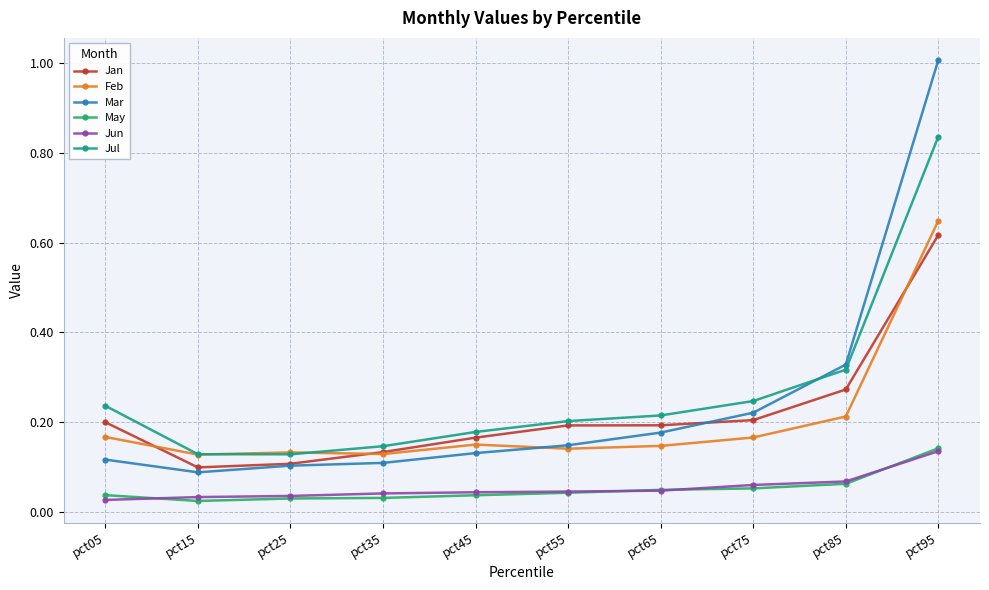

Where do Feb and Jan first cross each other?

pct05 and pct15